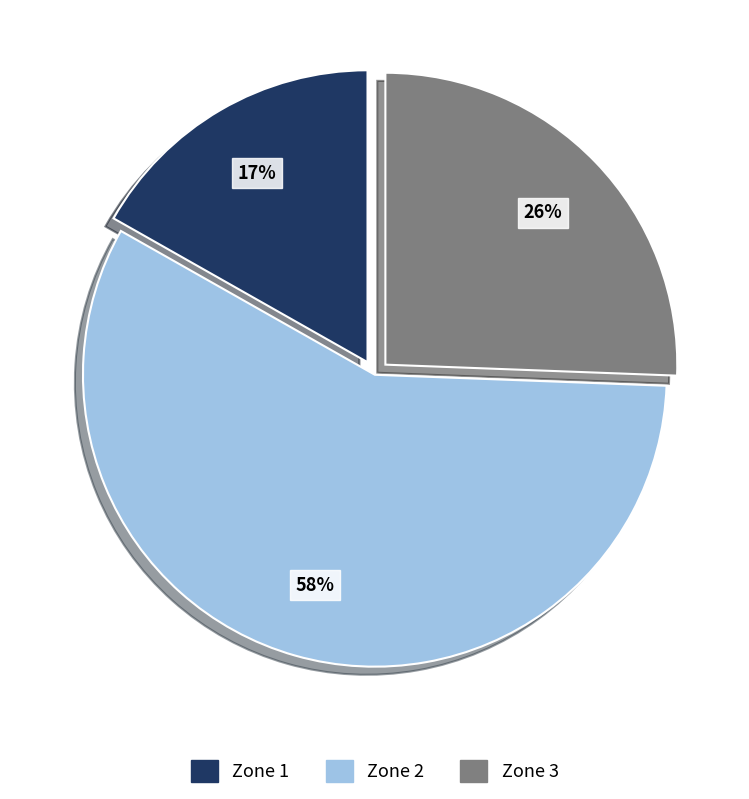

Which category has the biggest portion of the pie?

Zone 2